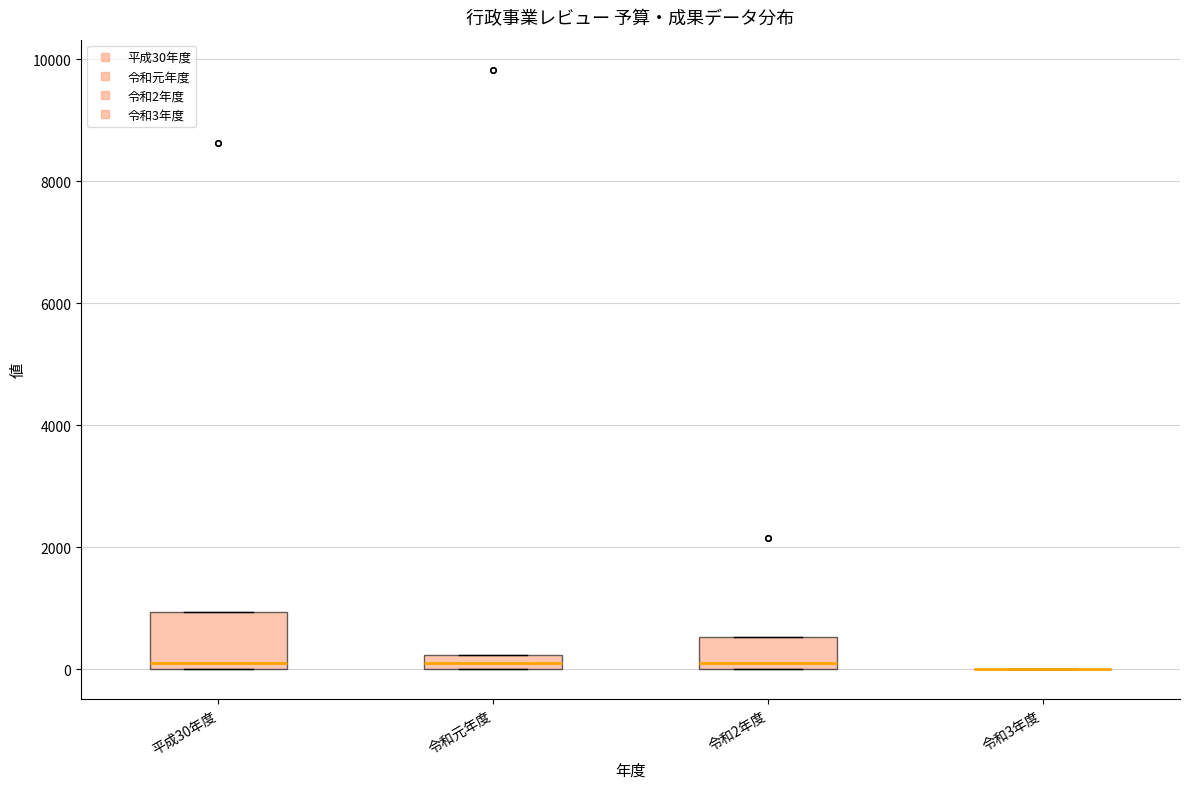

Where is the upper edge of the box for 平成30年度 on the y-axis? The values are not printed on the chart, so give them approximately, as read against the axis.

1000